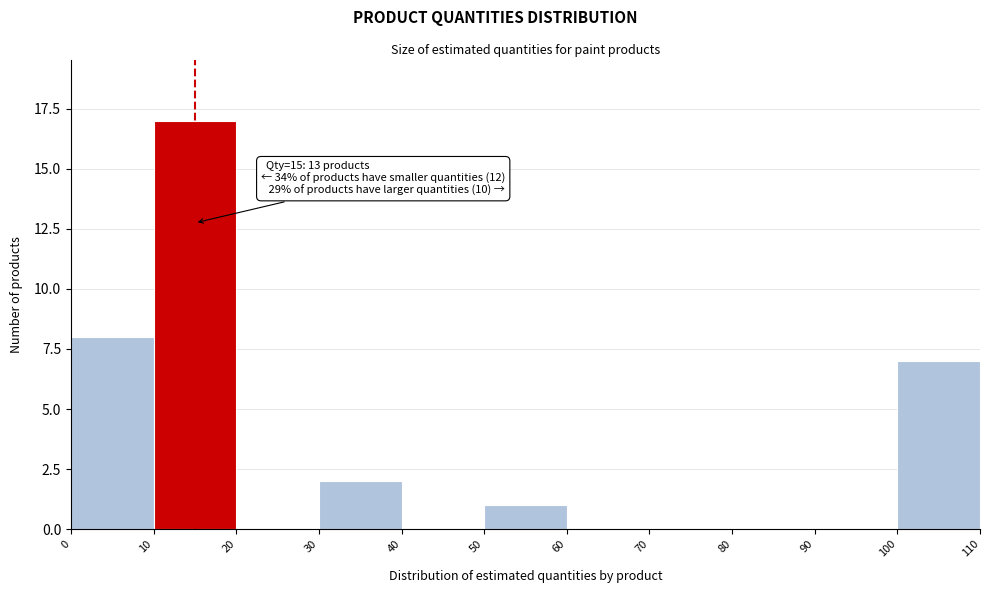

Over which range of the x-axis is the bar tallest?

10 to 20